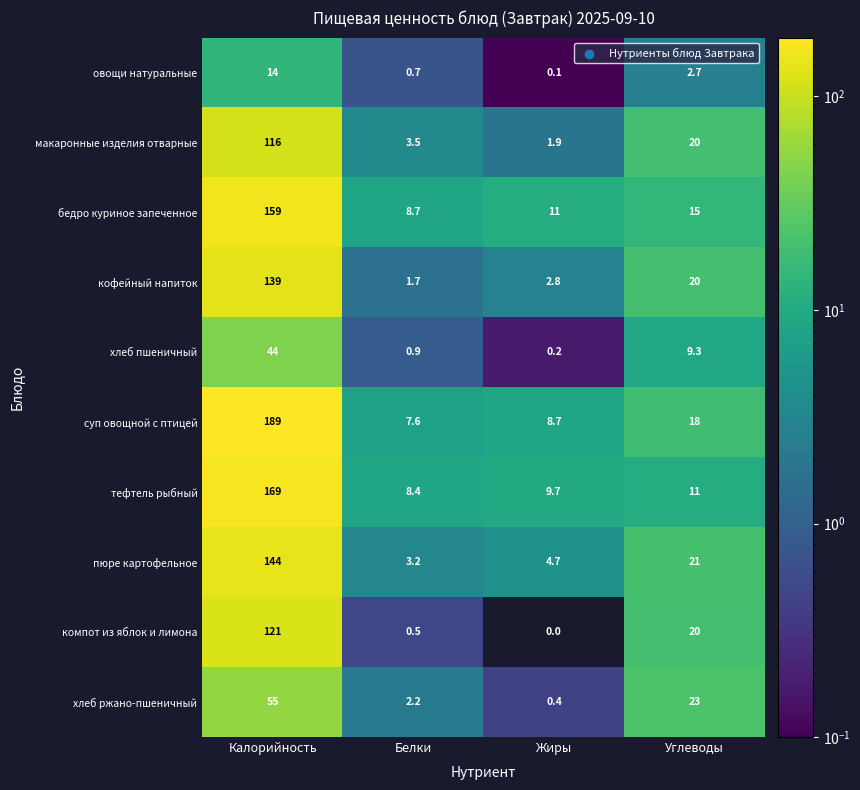

At which category is the sum across all series the highest?

Калорийность